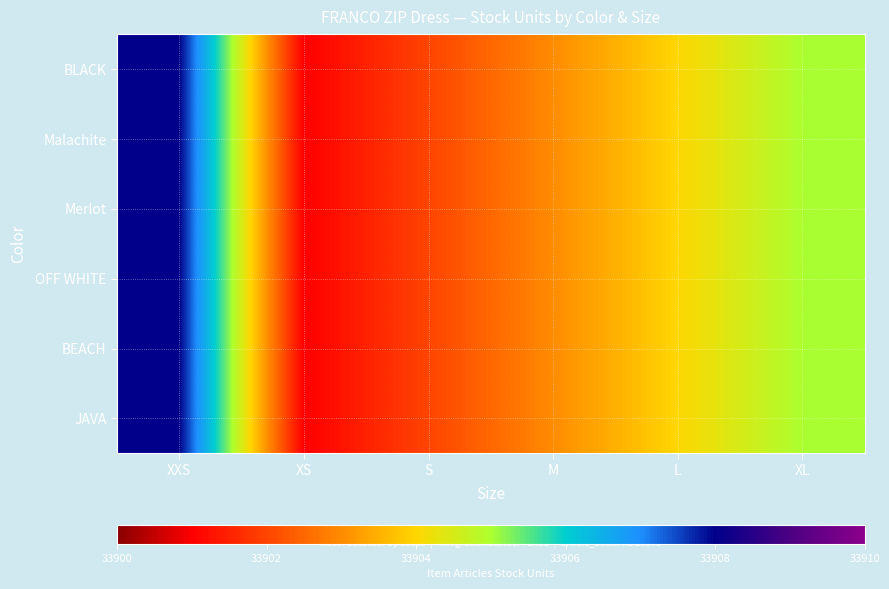

Between S and XS, which is larger?

S